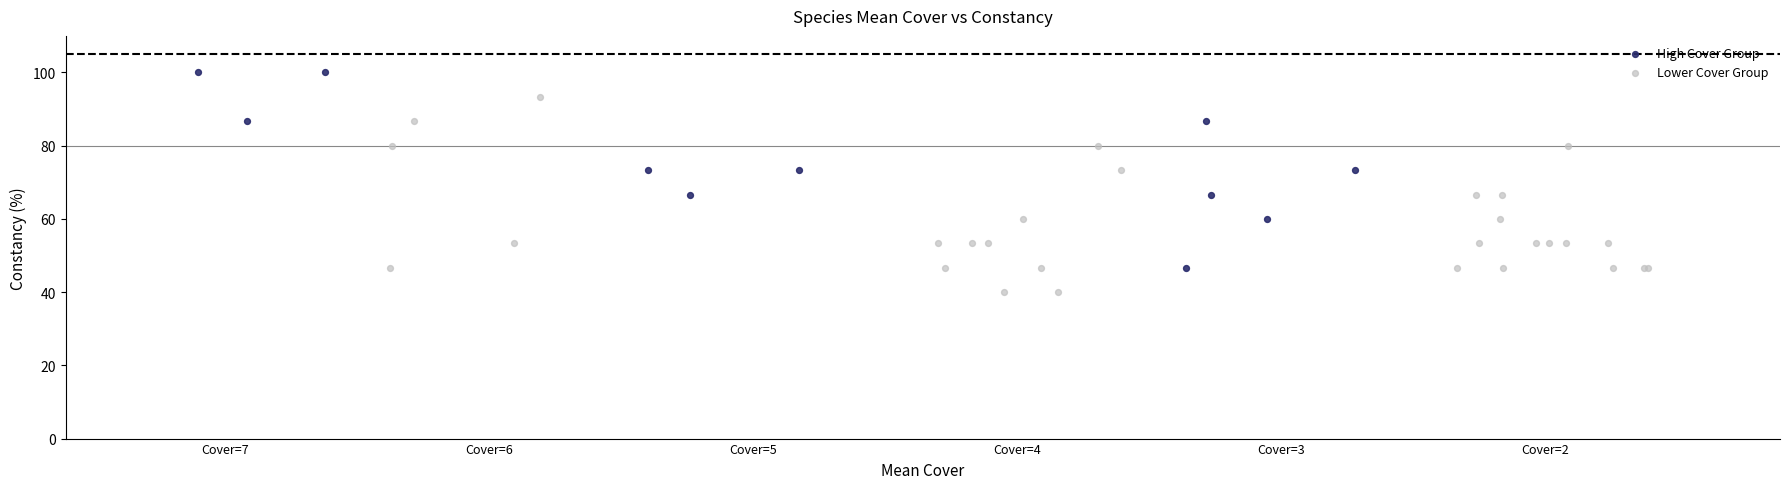

Which series contains the lowest Y value?

Lower Cover Group